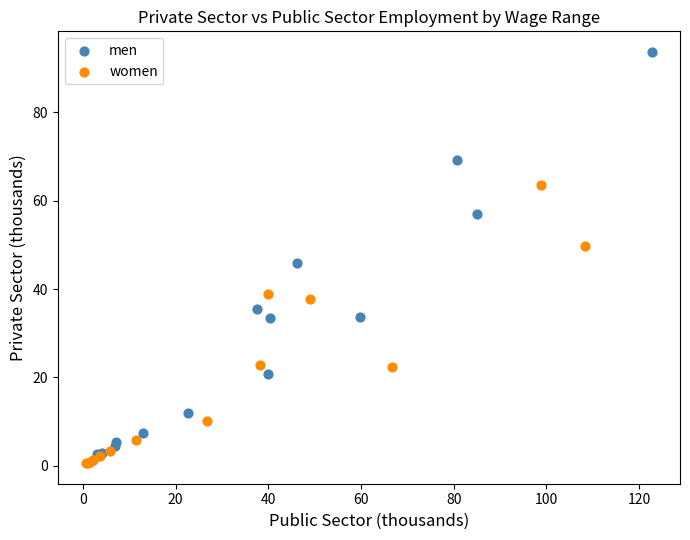

Which series contains the highest Y value?

men